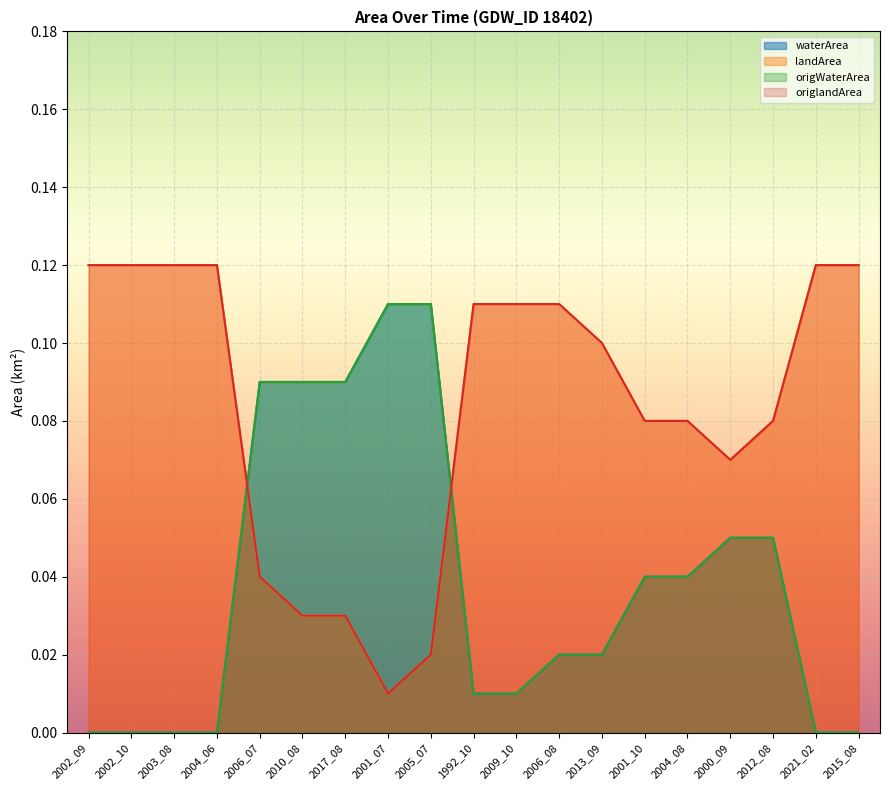

True or false: origlandArea has more than 1 points higher than both neighbors.

False